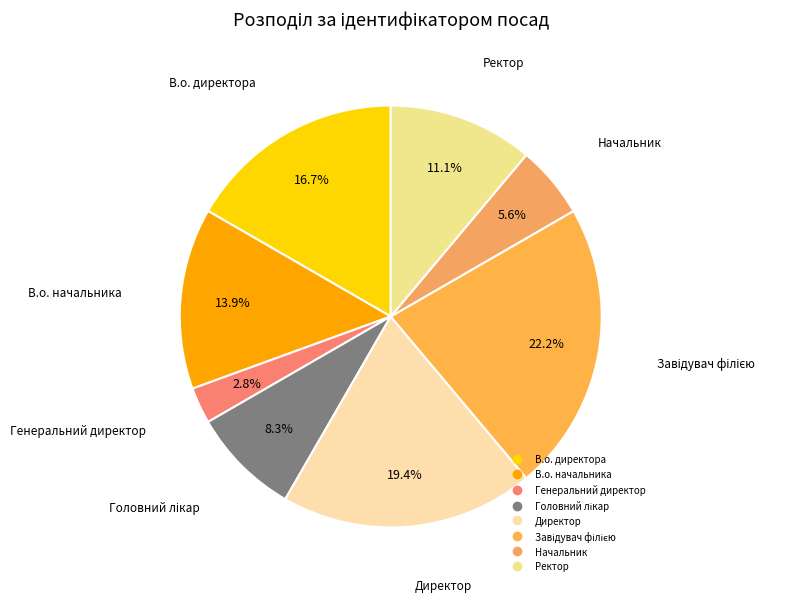

Which has a higher value, В.о. директора or Ректор?

В.о. директора